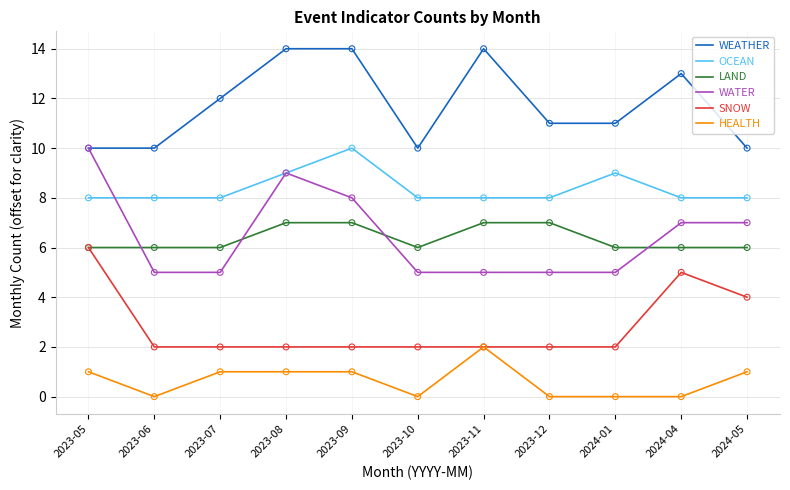

What is the spread (max minus min) of values at 2024-05?

9